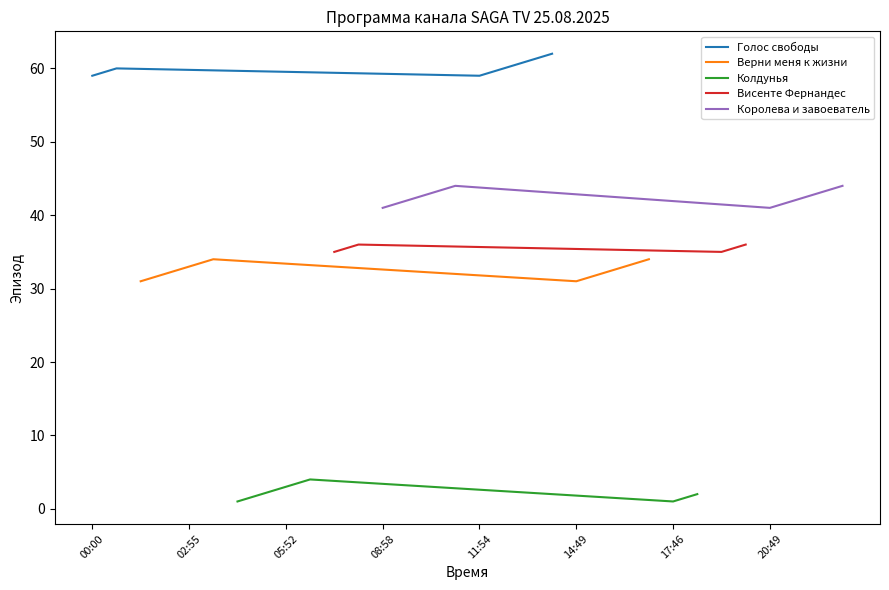

Is the value of Королева и завоеватель at 02:55 greater than the value of Висенте Фернандес at 02:55?

Yes